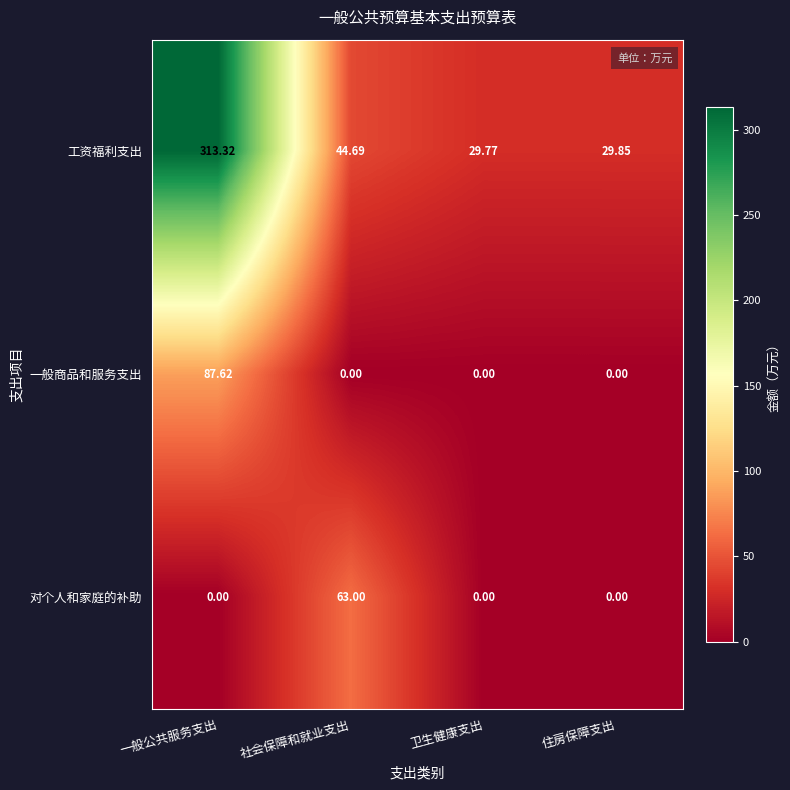

How many data points in 一般商品和服务支出 are above 0?

1